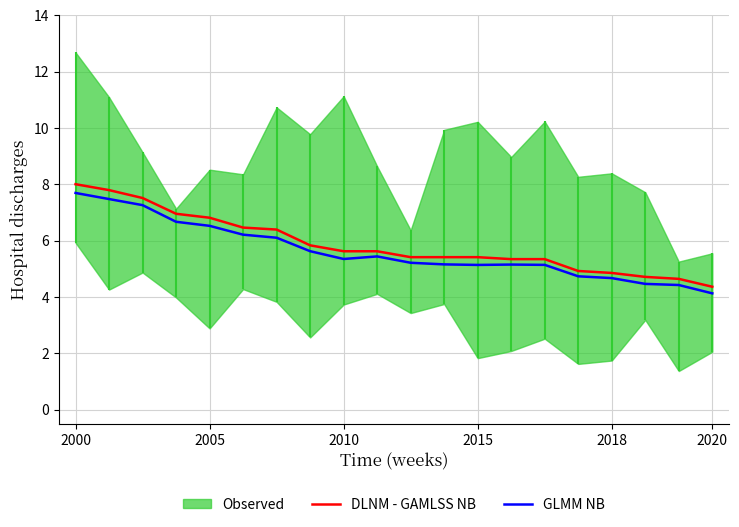

Is it true that GLMM NB equals 1.2 at 2020?

False